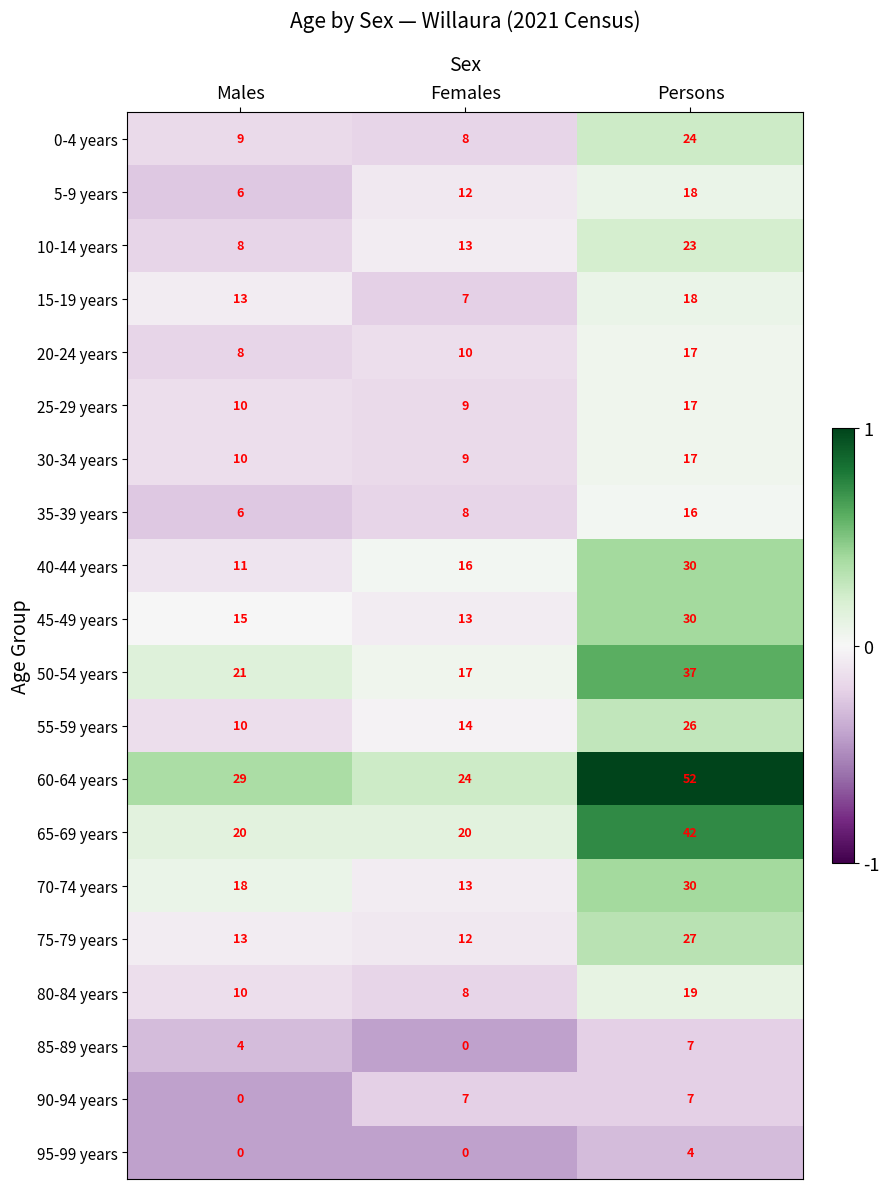

Count the number of categories in the chart.

3